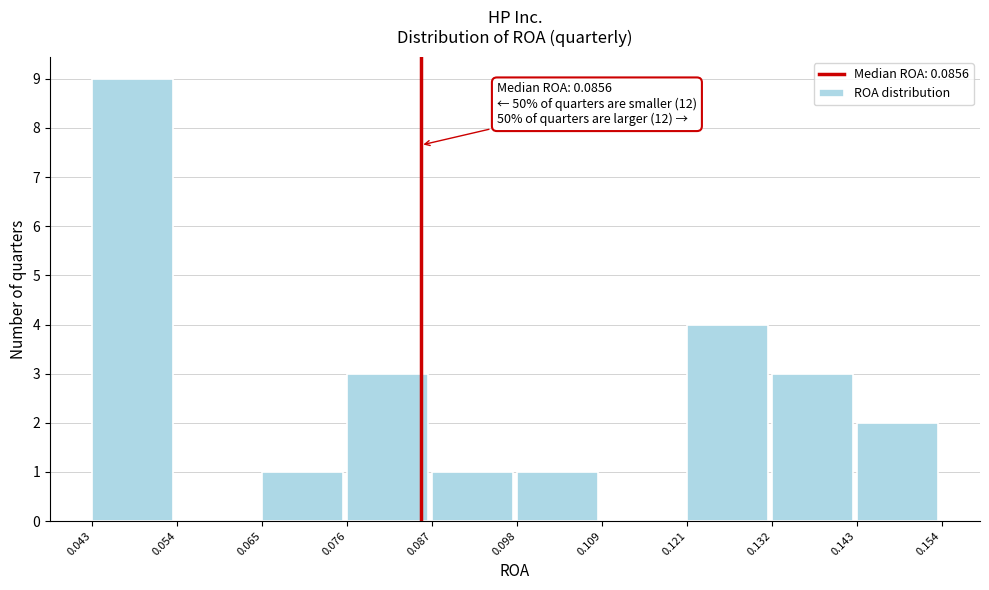

Over which range of the x-axis is the bar tallest?

0.043 to 0.054